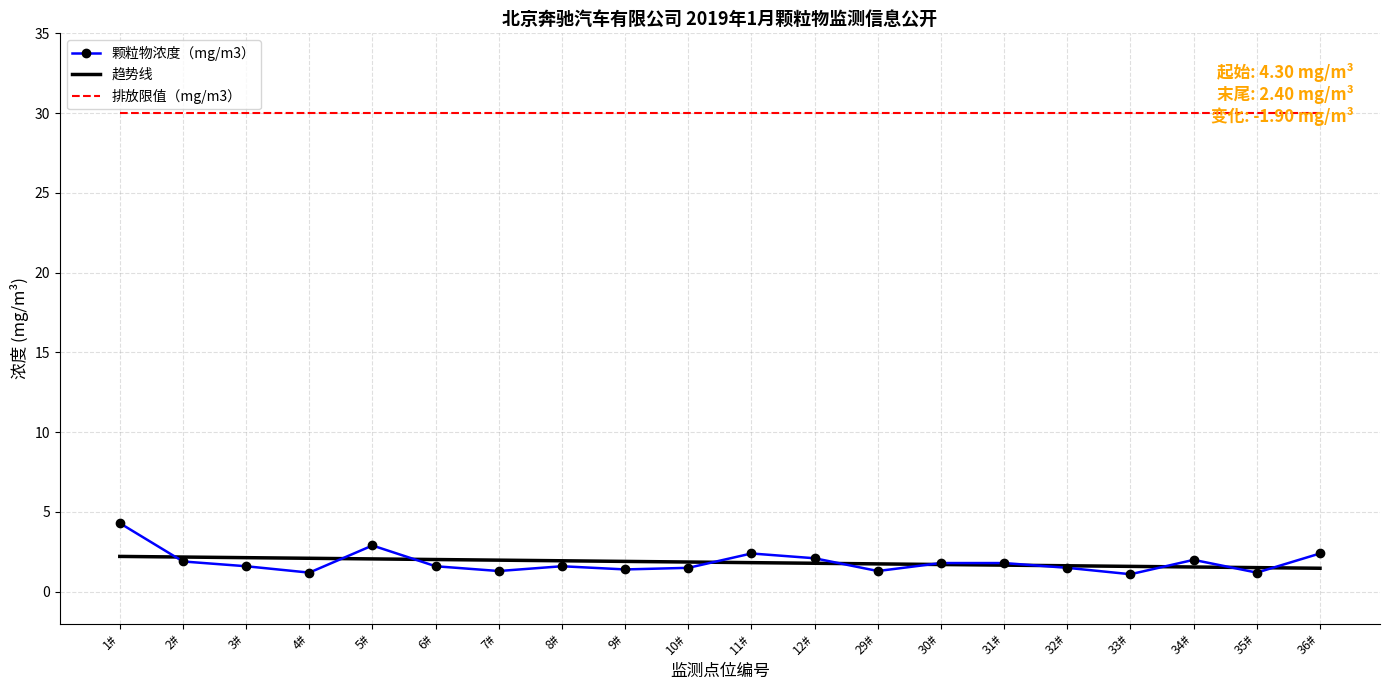

At which label does 颗粒物浓度（mg/m3） reach its peak?

1#